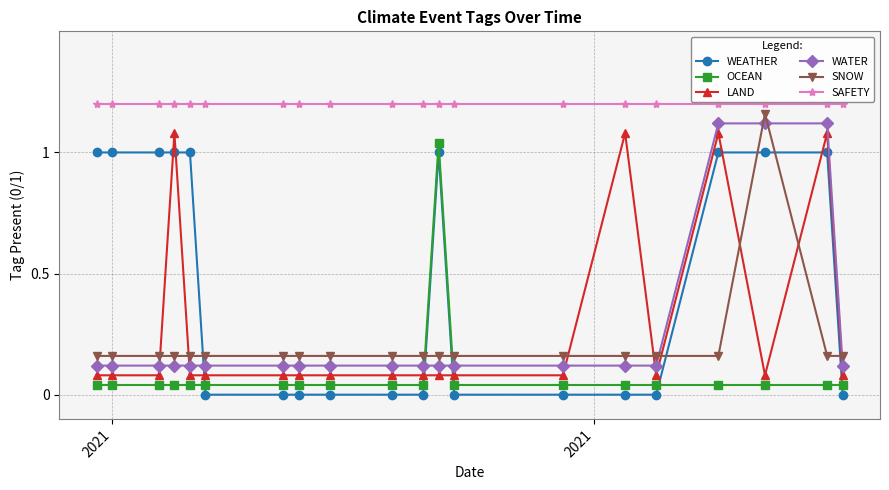

What is the average value of the WATER series?

0.3